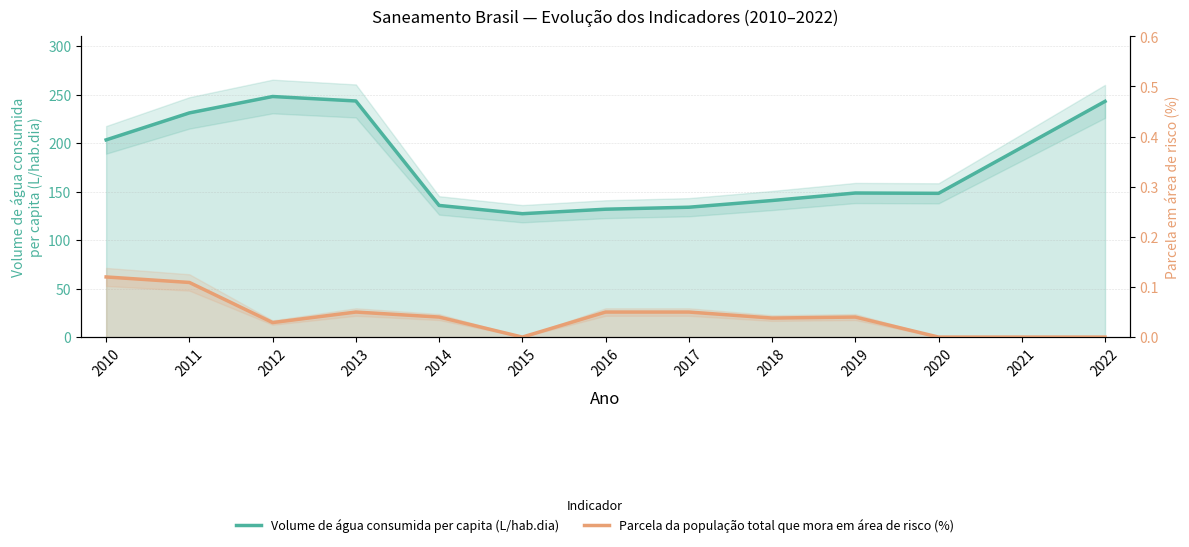

True or false: Volume de água consumida per capita (L/hab.dia) has more than 0 interior local peaks.

True